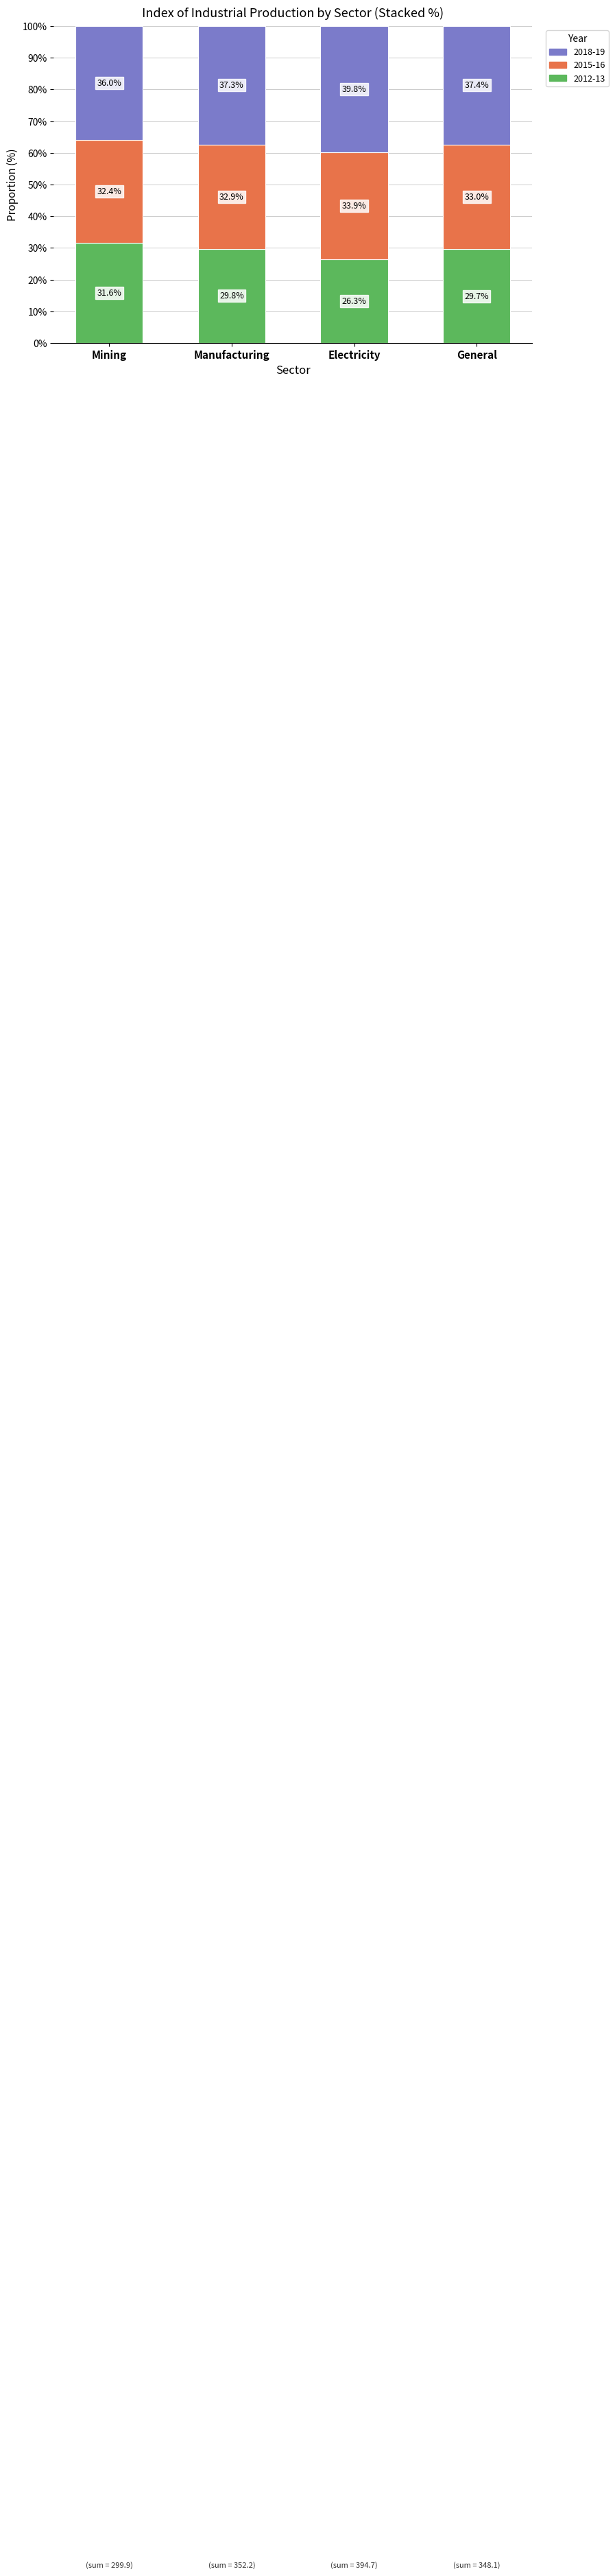

Where does the 2012-13 series first go above 29?

Mining